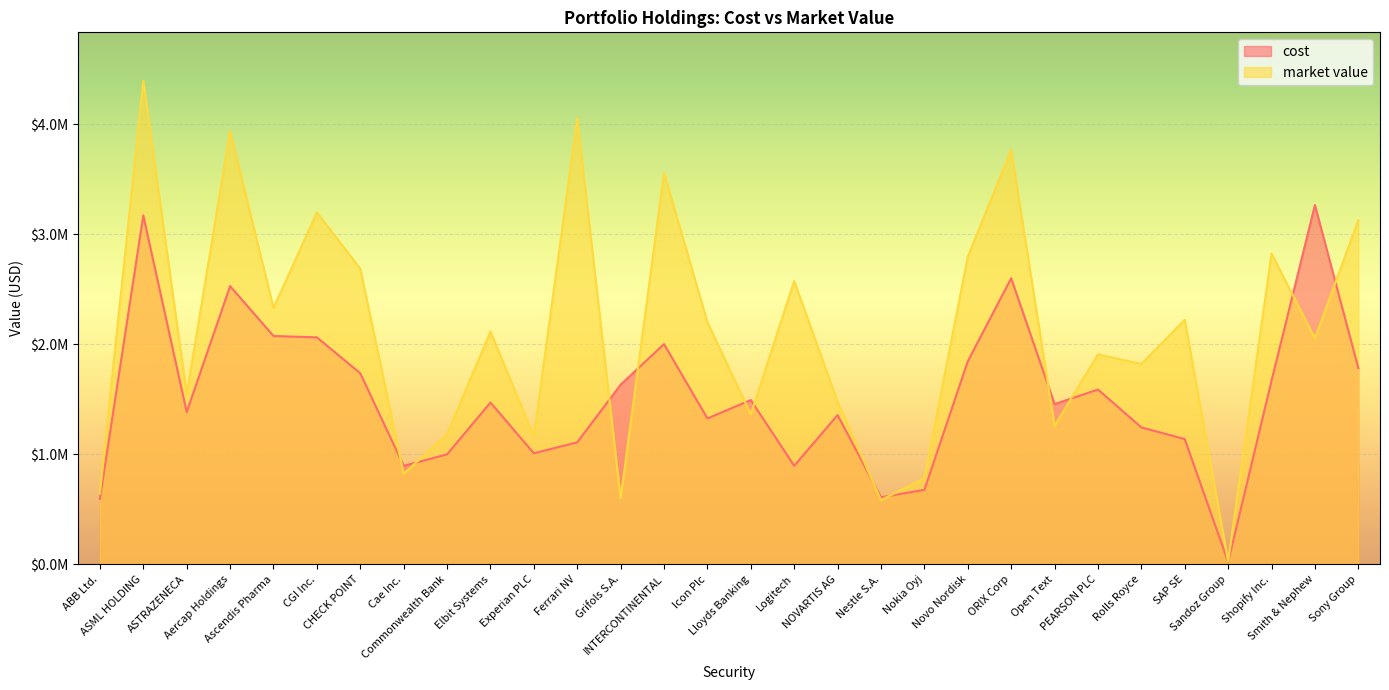

Does the chart display data point markers on the line(s)?

No